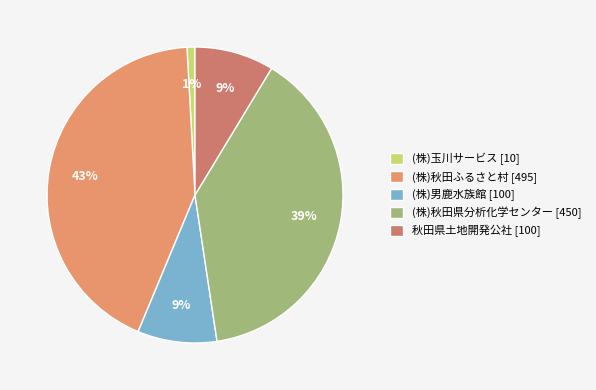

True or false: (株)秋田ふるさと村 accounts for 43% of the total.

True